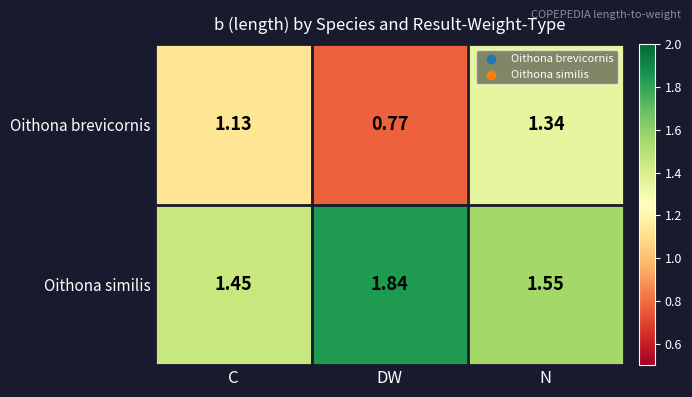

Which series changed the most between C and DW?

Oithona similis